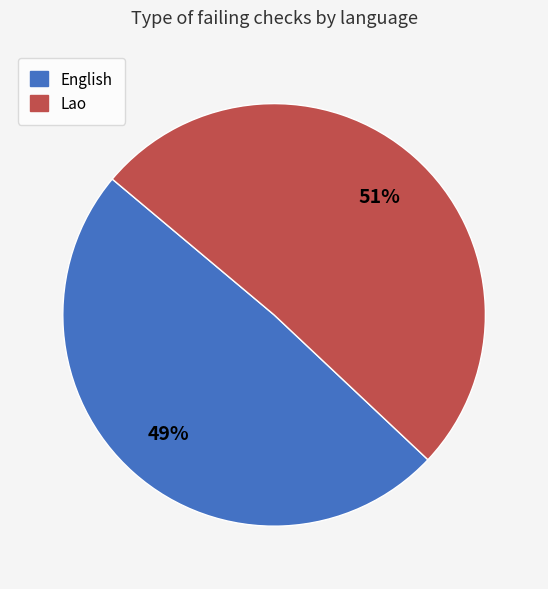

Do Lao and English together represent more than half of the pie?

Yes